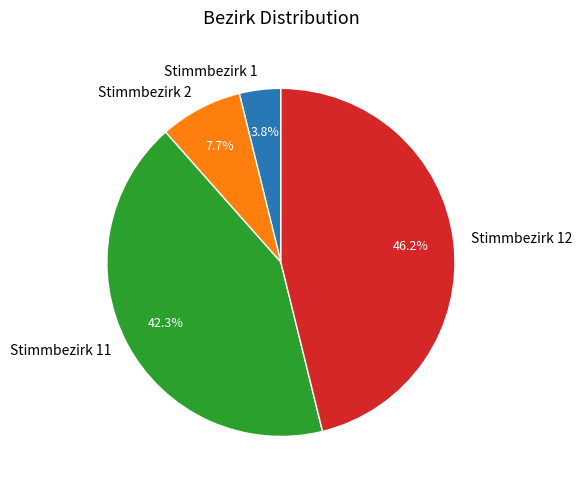

Rank the categories by value from lowest to highest.

Stimmbezirk 1, Stimmbezirk 2, Stimmbezirk 11, Stimmbezirk 12